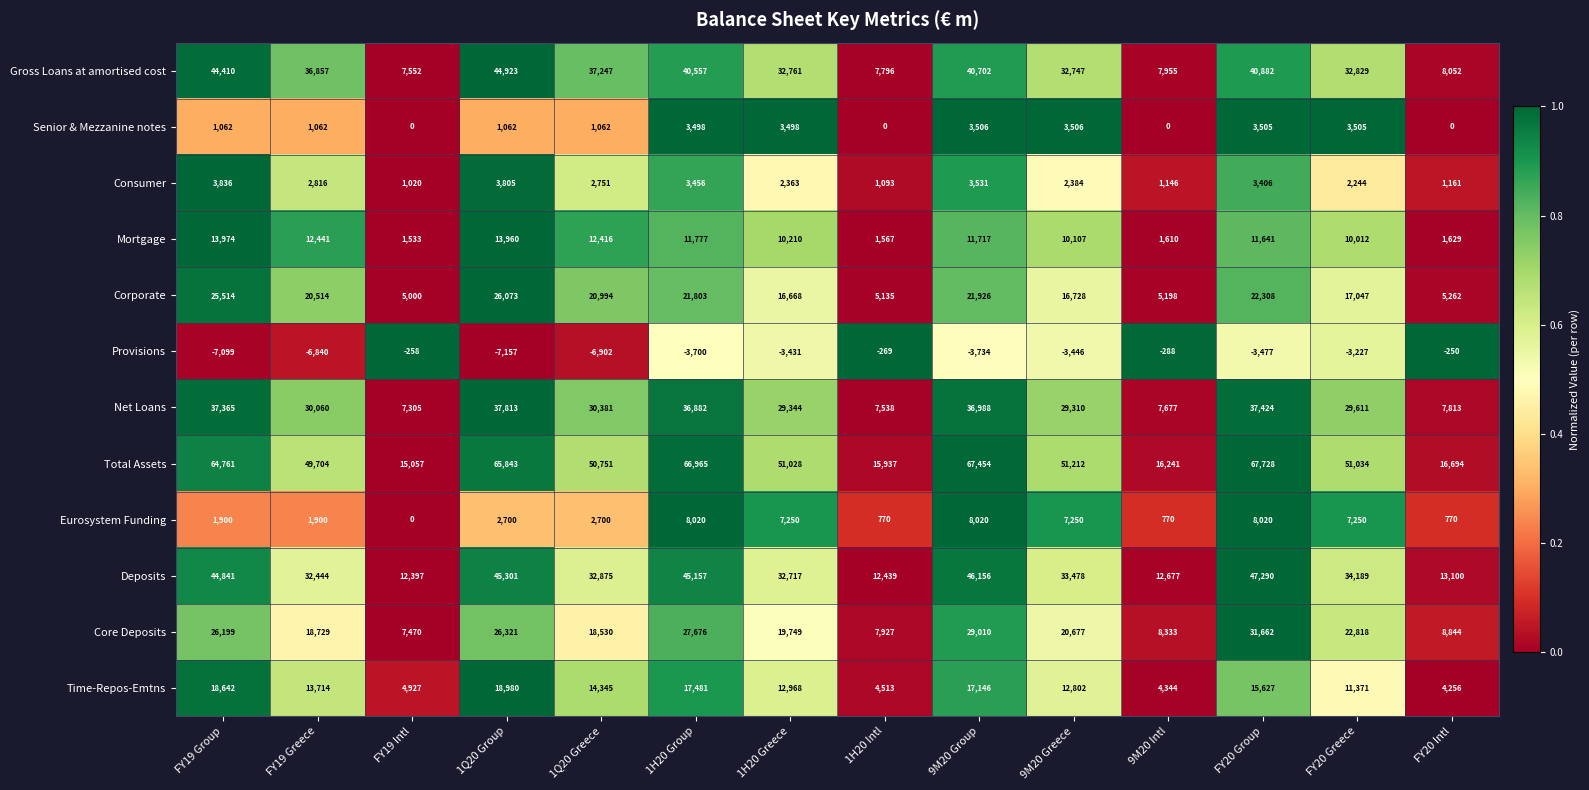

What is the greatest value displayed?

67728